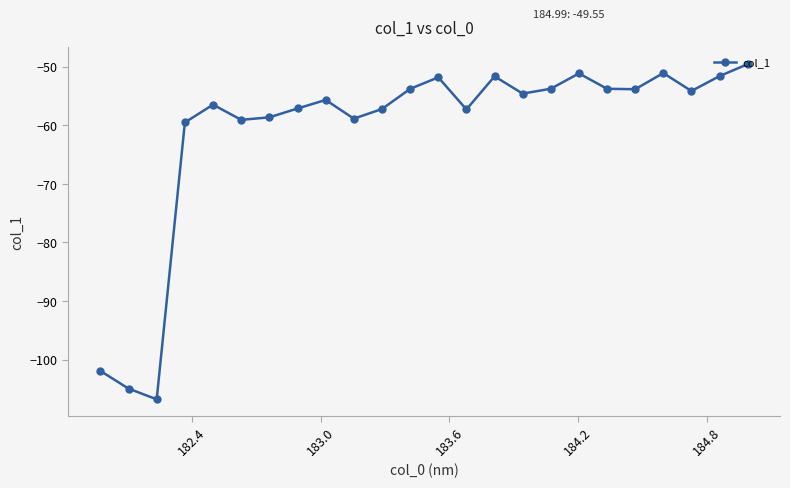

How many points are higher than both their immediate neighbors (excluding endpoints)?

6